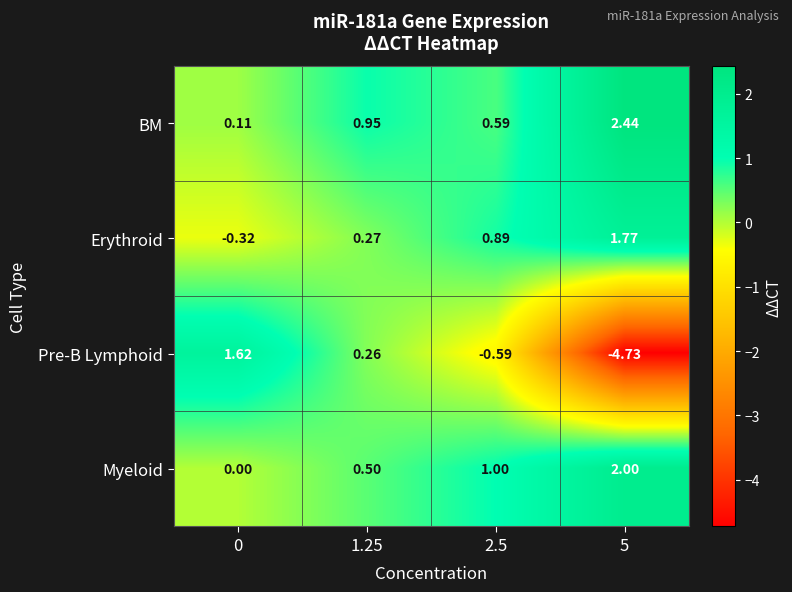

How many categories are shown in the chart?

4